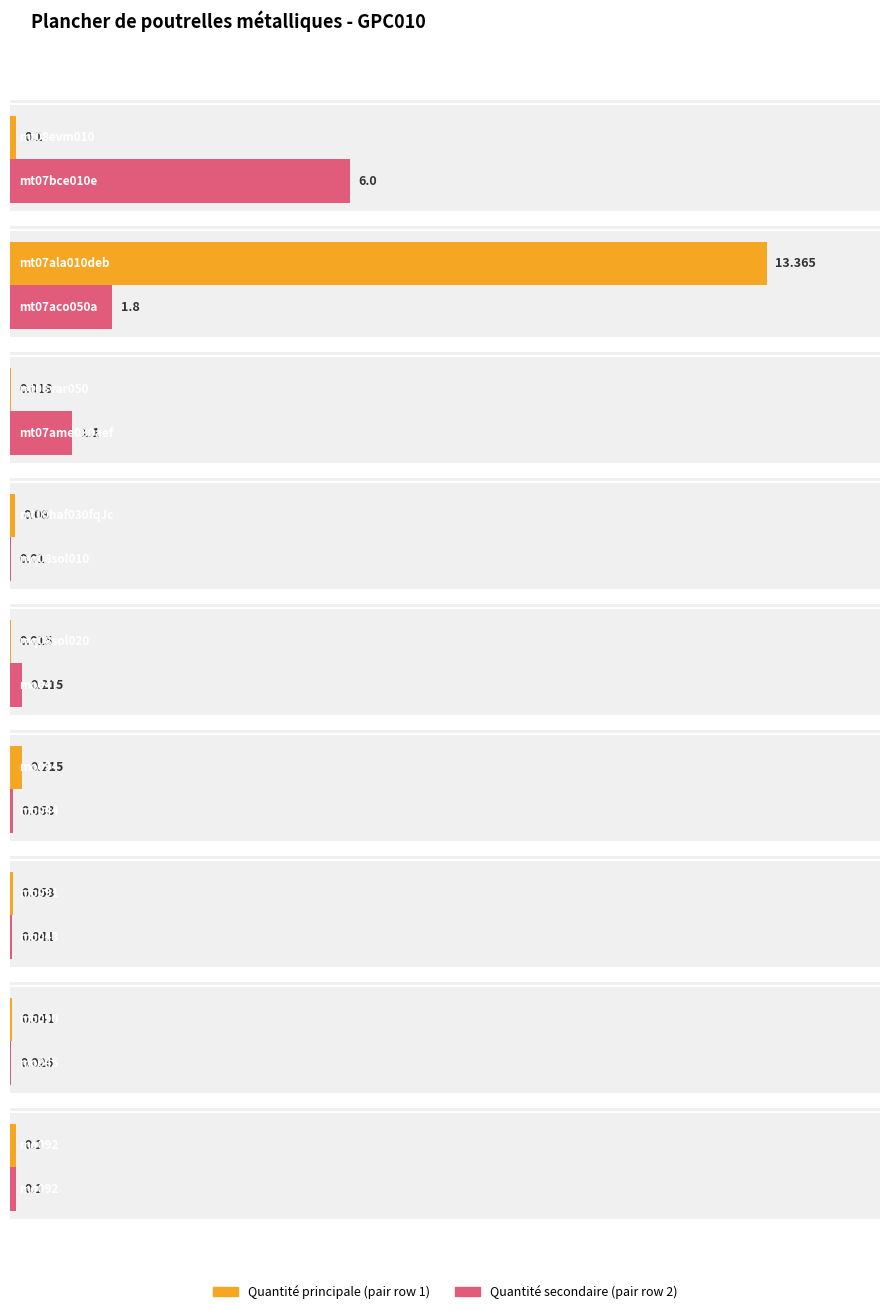

At which category does the chart reach its peak across all series?

mt07ala010deb